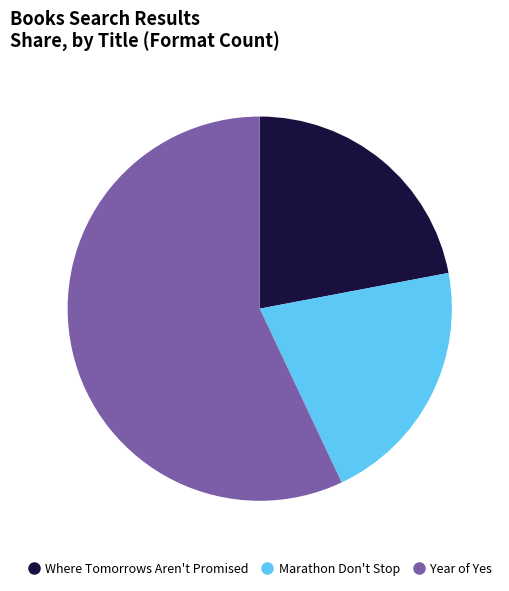

Which category has the smallest portion of the pie?

Marathon Don't Stop